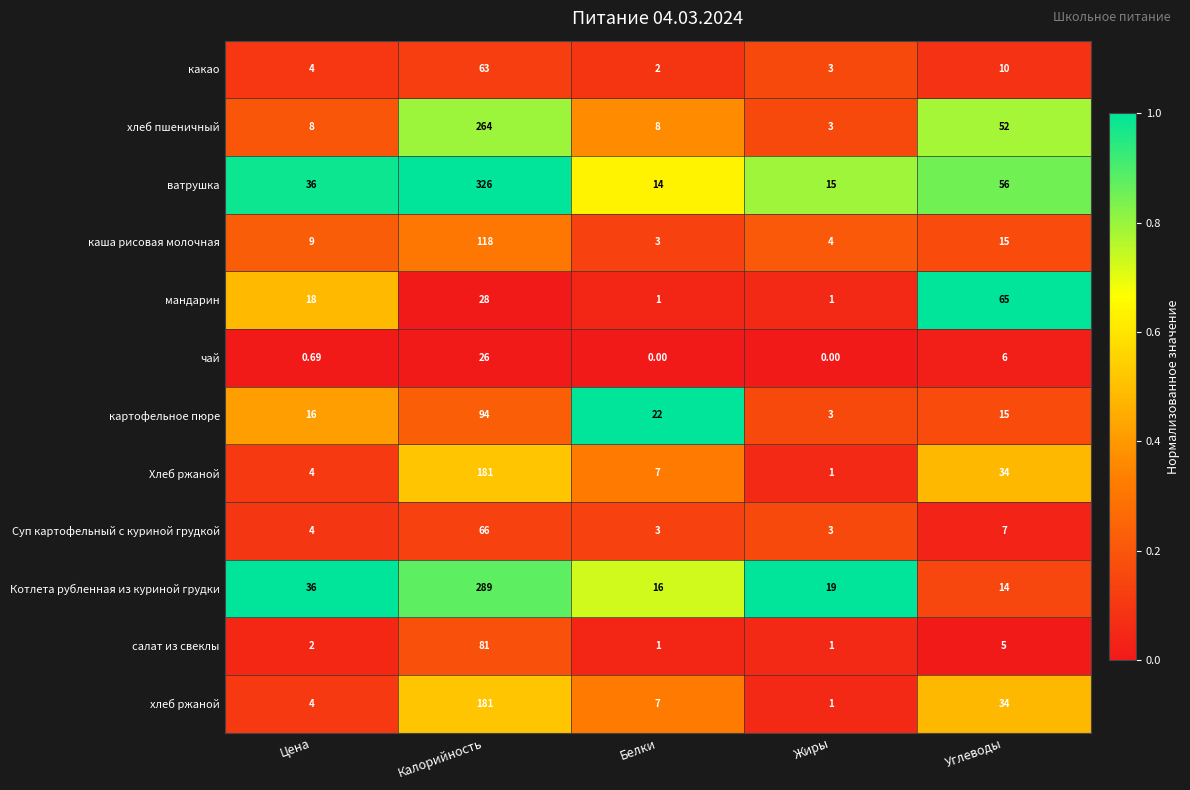

How many data points does each series have?

5